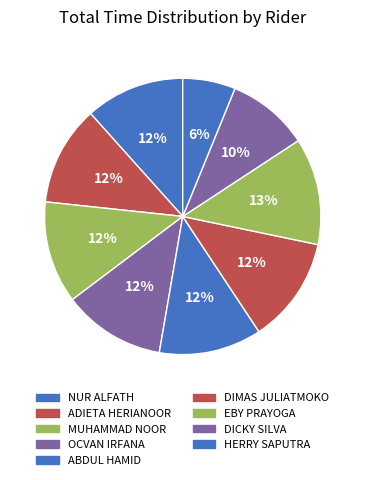

To the nearest percent, what portion does OCVAN IRFANA represent?

12%